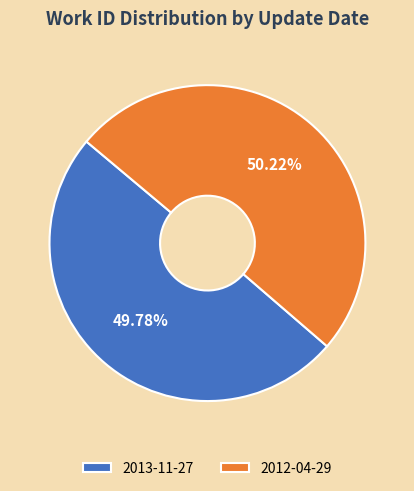

What is the total percentage of 2012-04-29 and 2013-11-27?

100.0%